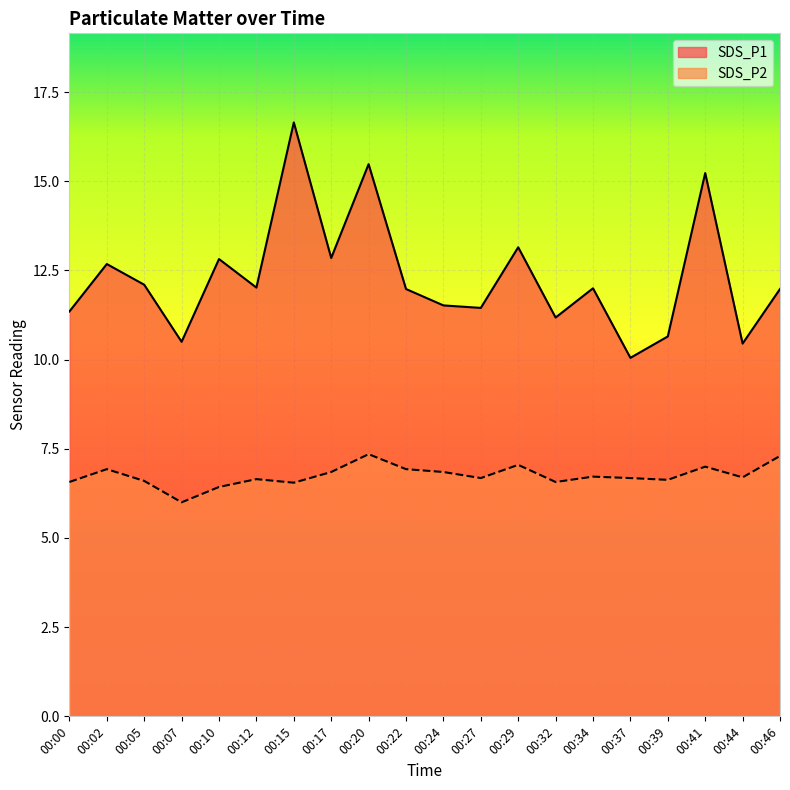

What is the value of the SDS_P2 point at the 4th from the left?

6.0